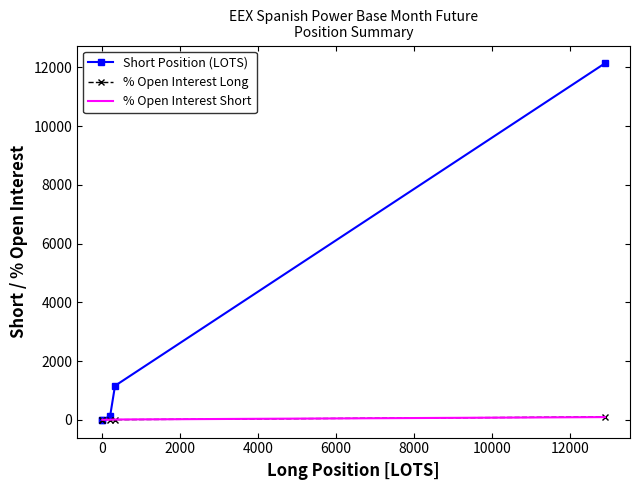

How many values in the % Open Interest Long series are below 1?

2